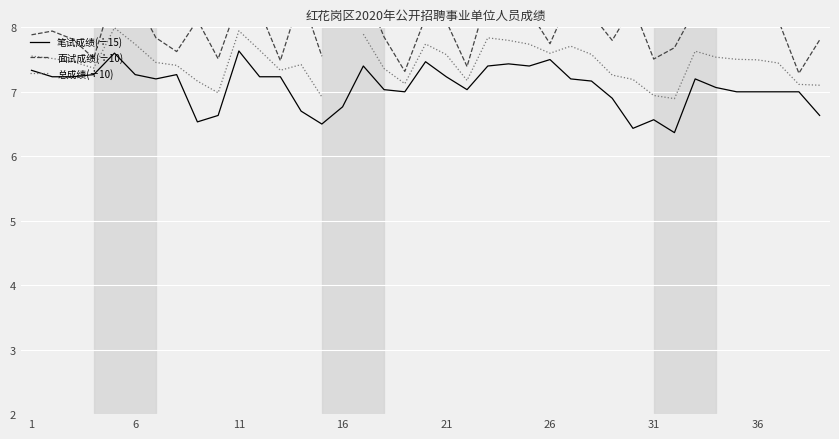

The 笔试成绩(÷15) series shows 10.7 at 36. True or false?

False